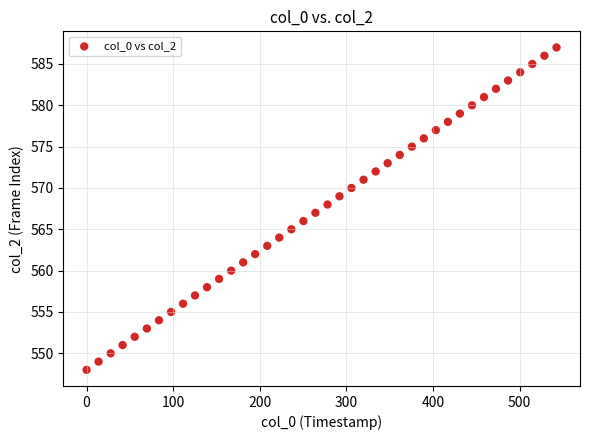

What is the range of Y values (max minus min)?

39